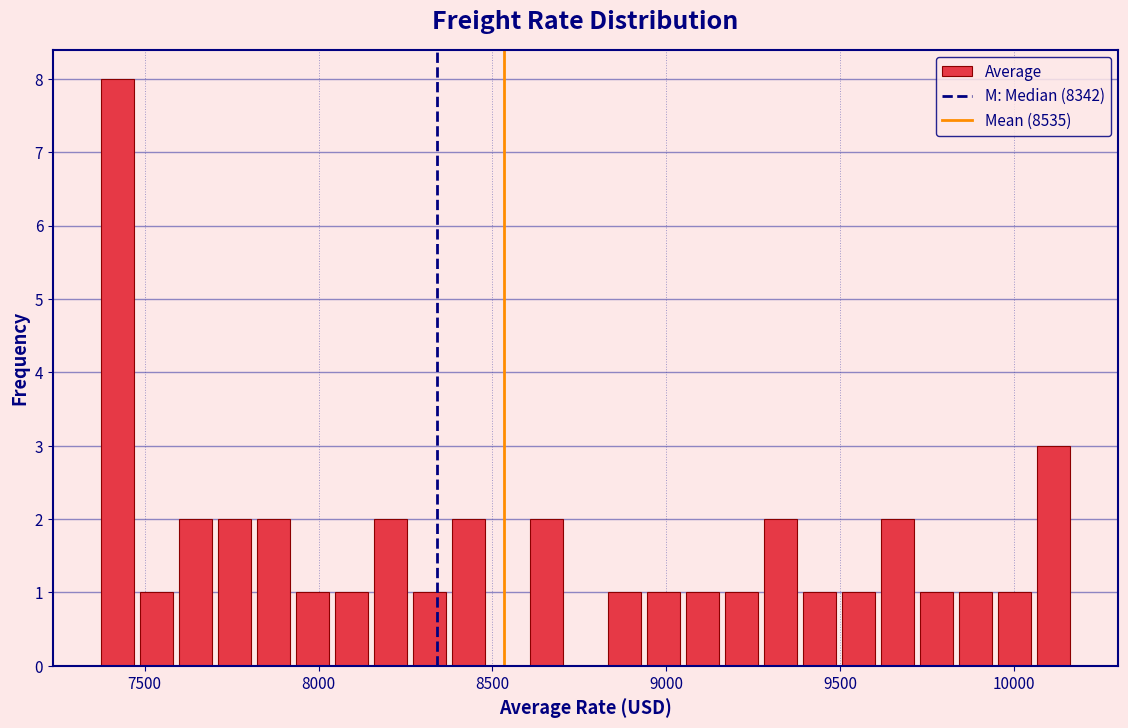

Around what value on the x-axis is the tallest bar? Give the approximate position of its centre, as read against the axis.

7400